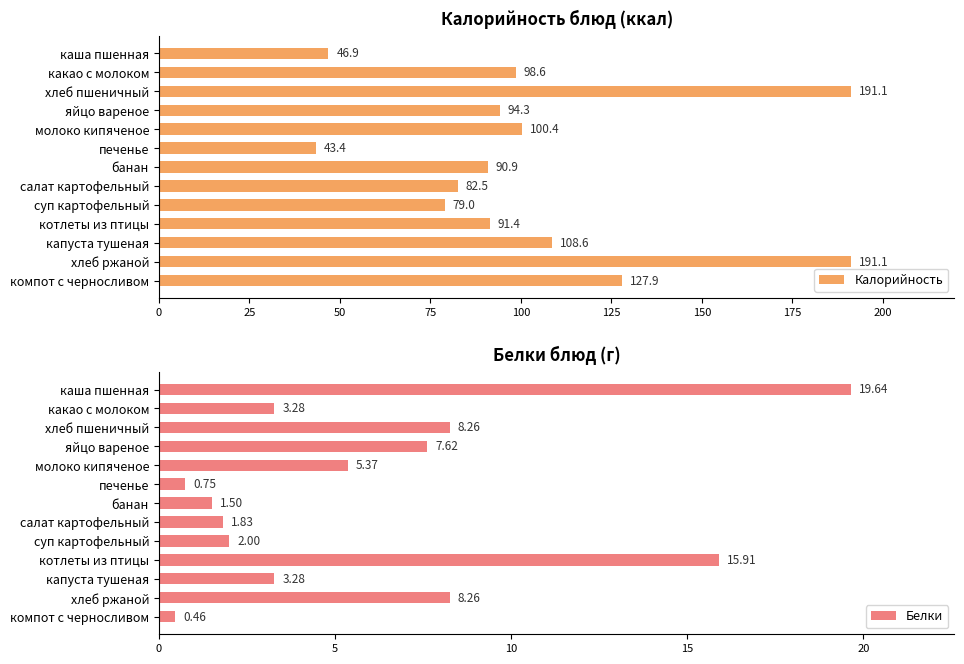

What is the value of the Калорийность bar at the 8th from the left?

82.5